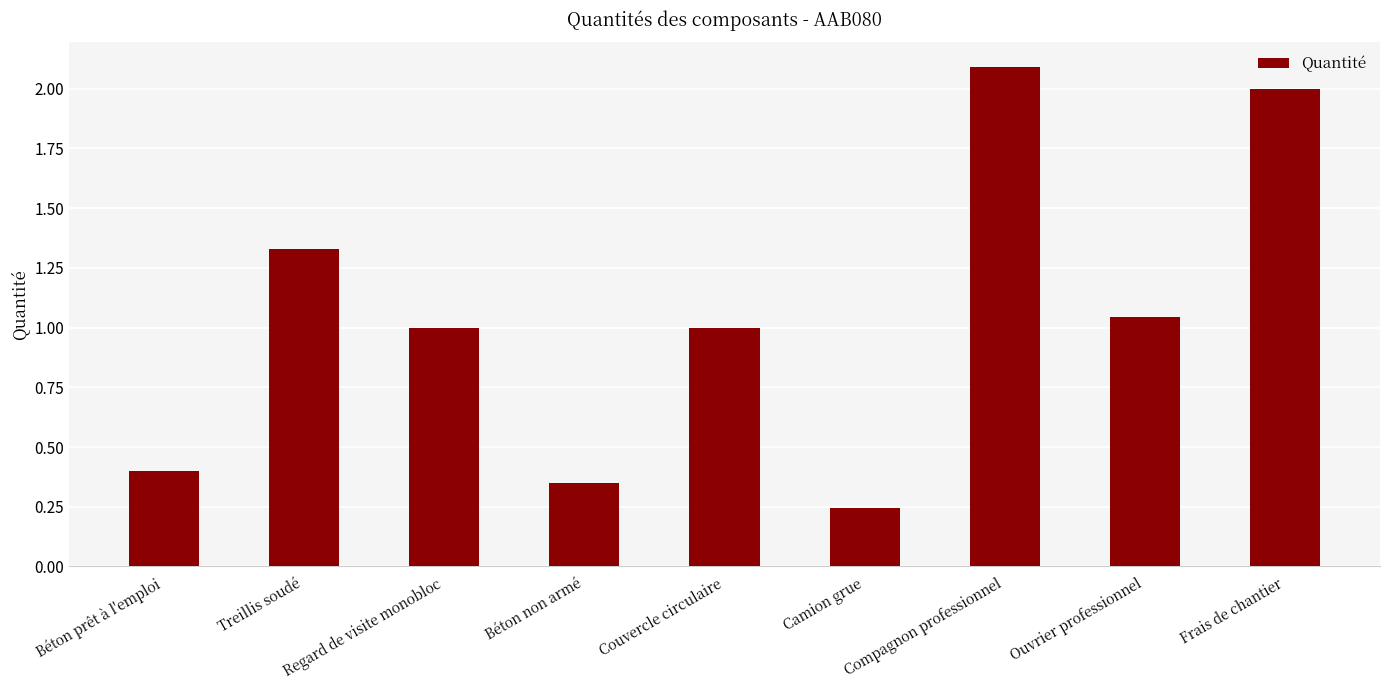

The chart shows a value of 0.4 at Béton prêt à l'emploi. True or false?

True